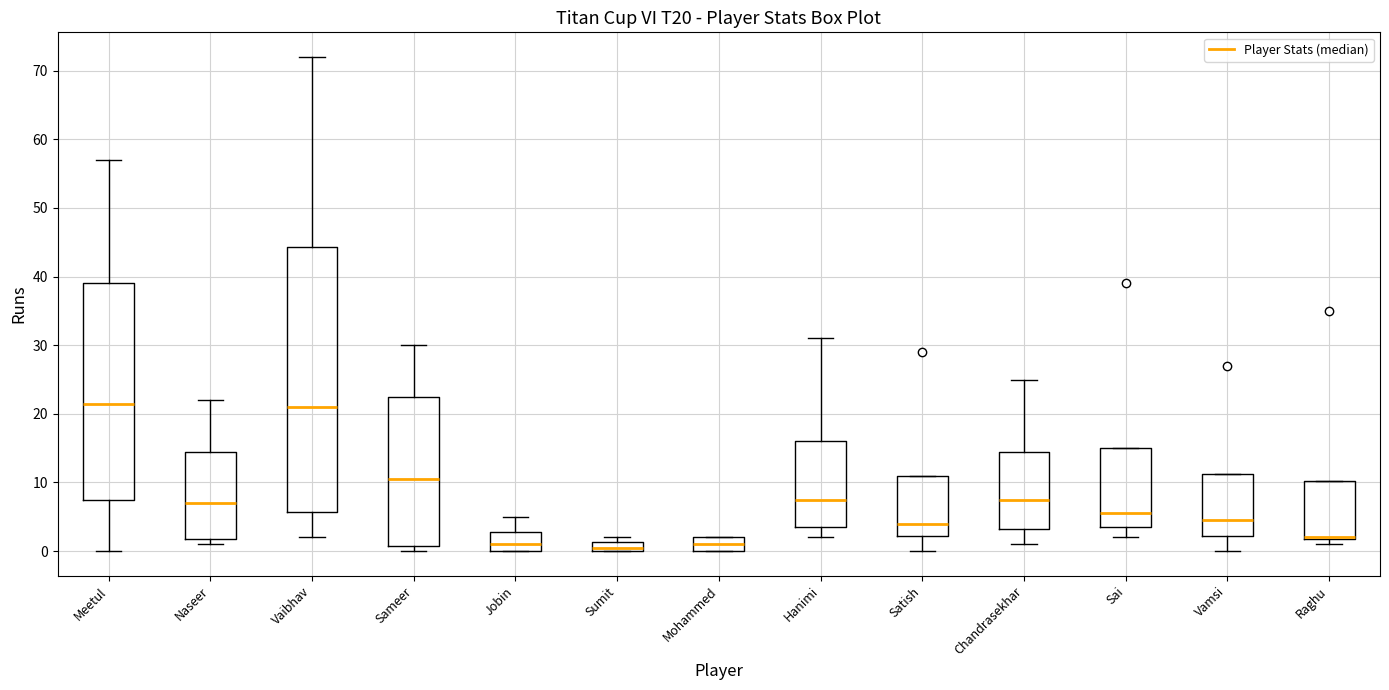

Comparing the boxes themselves (not the whiskers), which one is the tallest?

Vaibhav